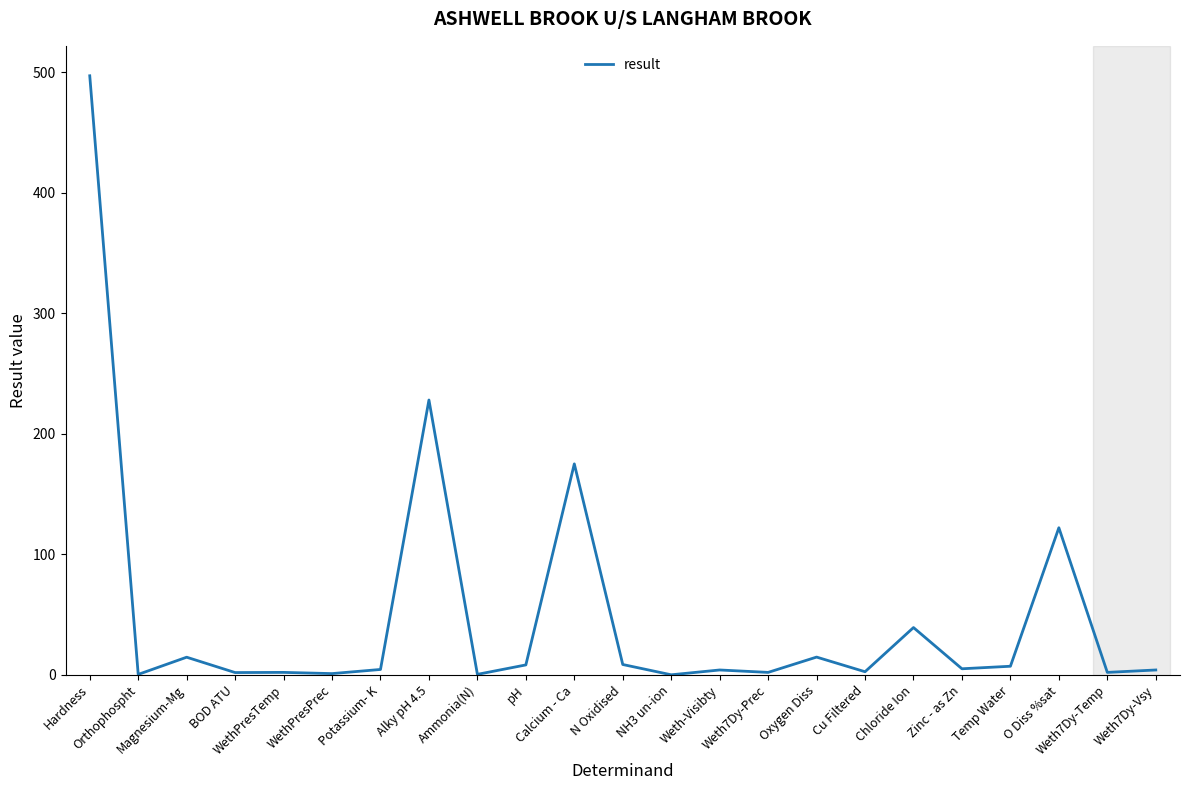

What is the greatest value displayed?

497.0